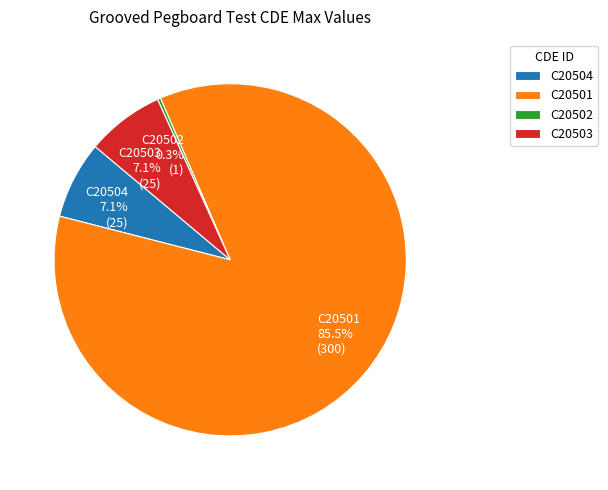

The C20503 slice represents 7% of the pie. True or false?

True